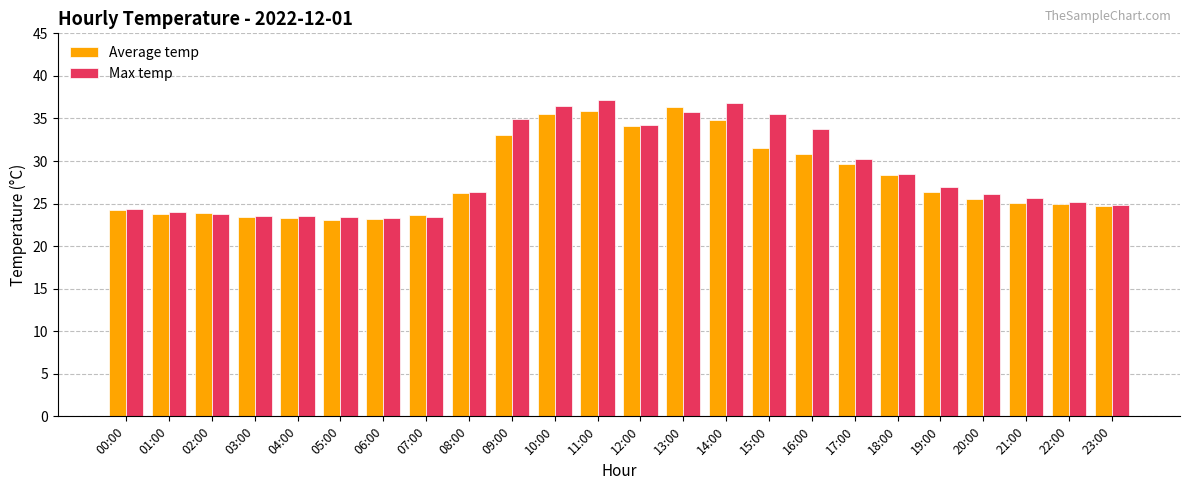

At which category is the sum across all series the highest?

11:00